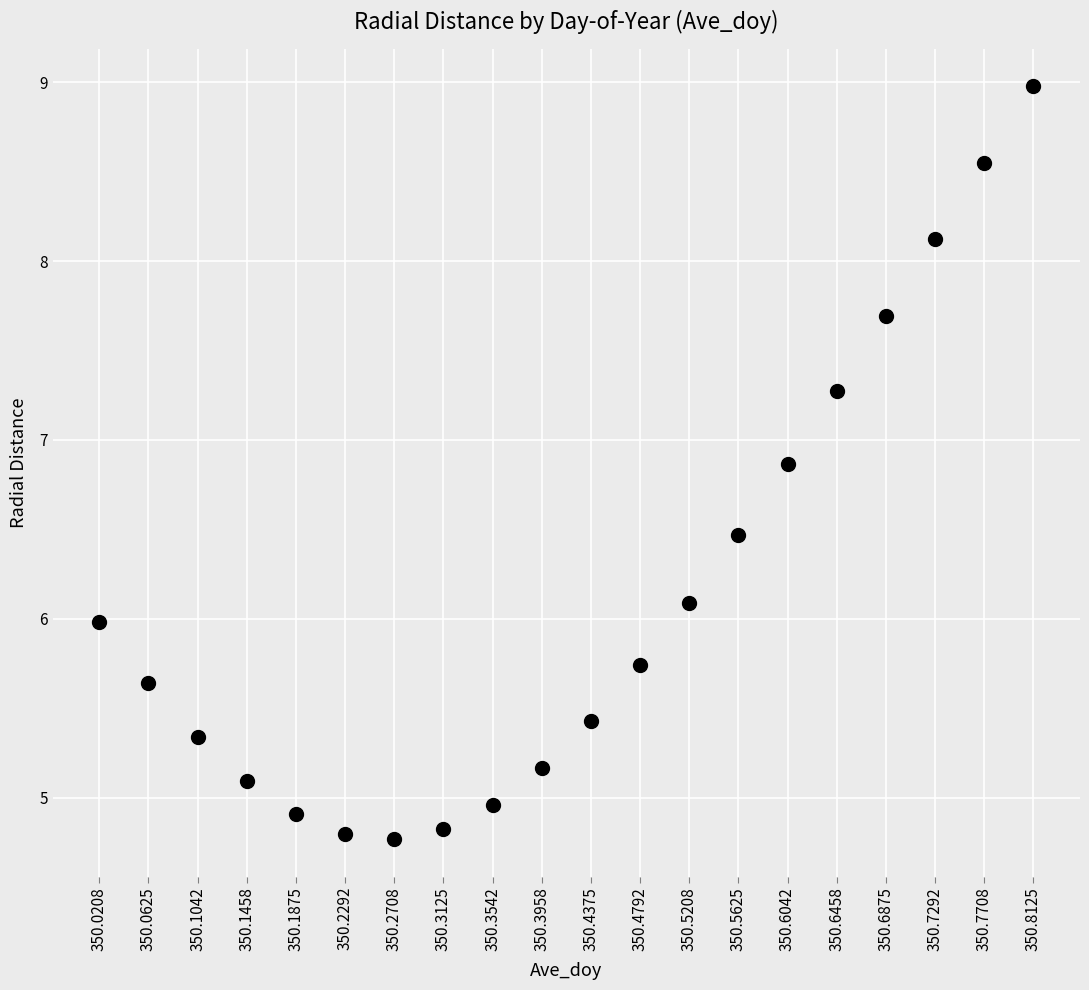

How many data points are displayed?

20